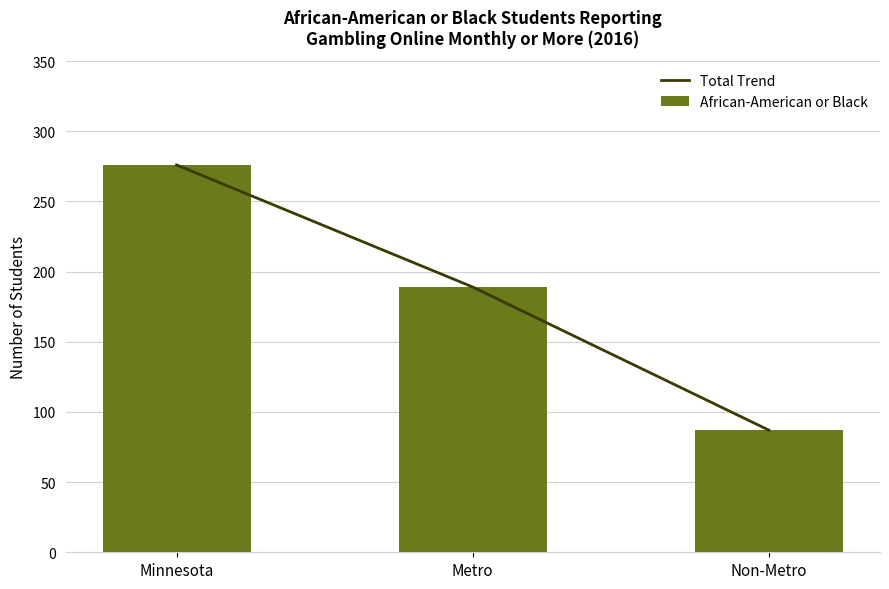

List the labels in order of Total Trend value, smallest first.

Non-Metro, Metro, Minnesota